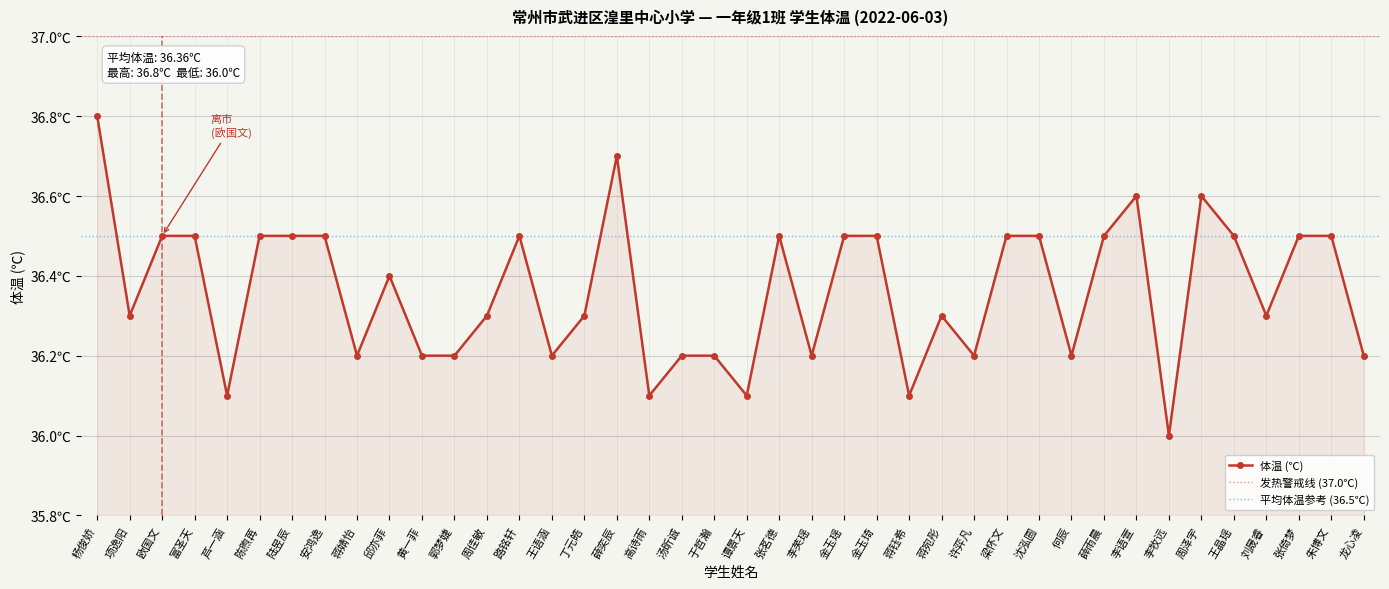

How many lines are shown in the chart?

1